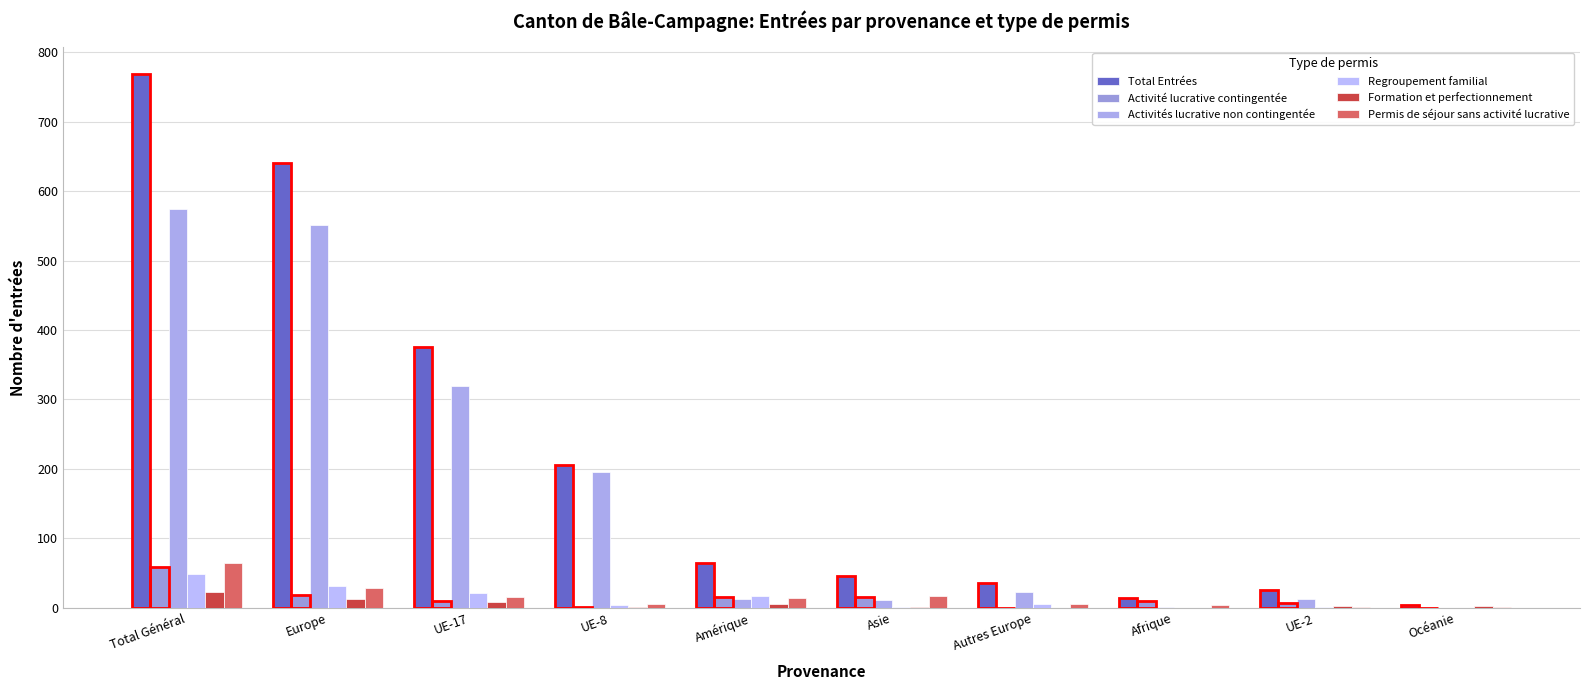

Count the number of data series in this chart.

6